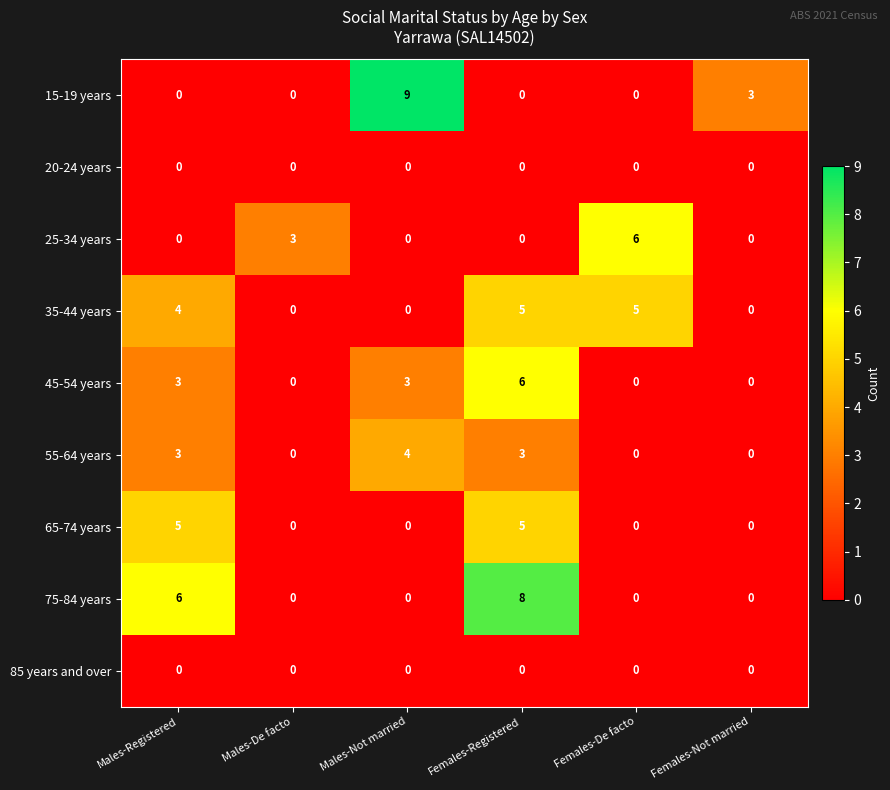

At which label is 75-84 years closest to 4?

Males-Registered